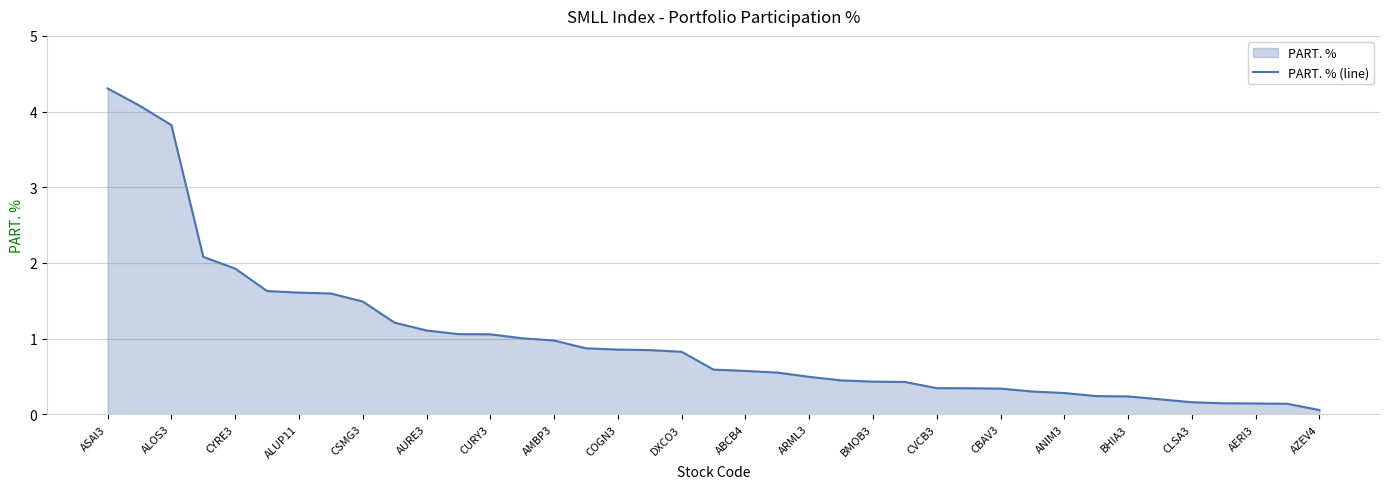

What is the change in value from ASAI3 to CVCB3?

-4.0